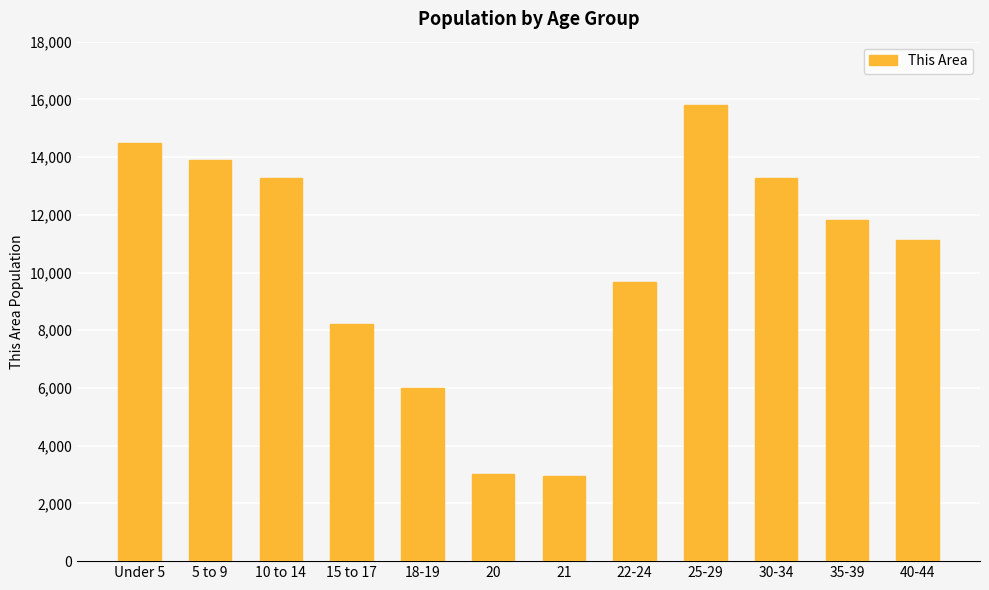

Are the bars horizontal?

No